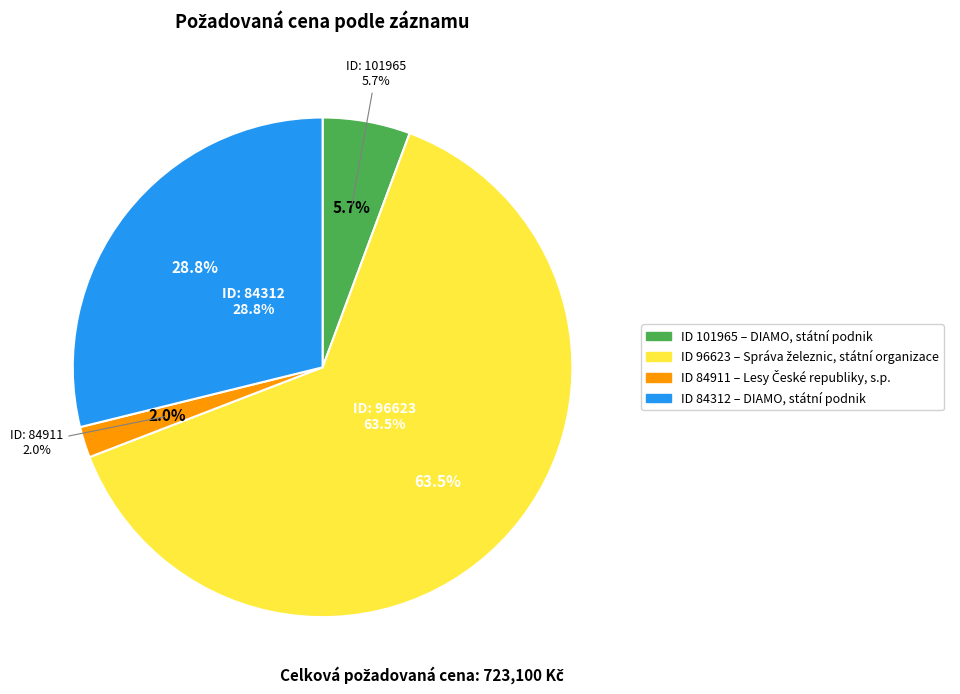

What percentage is NOT represented by 96623?

36.5%